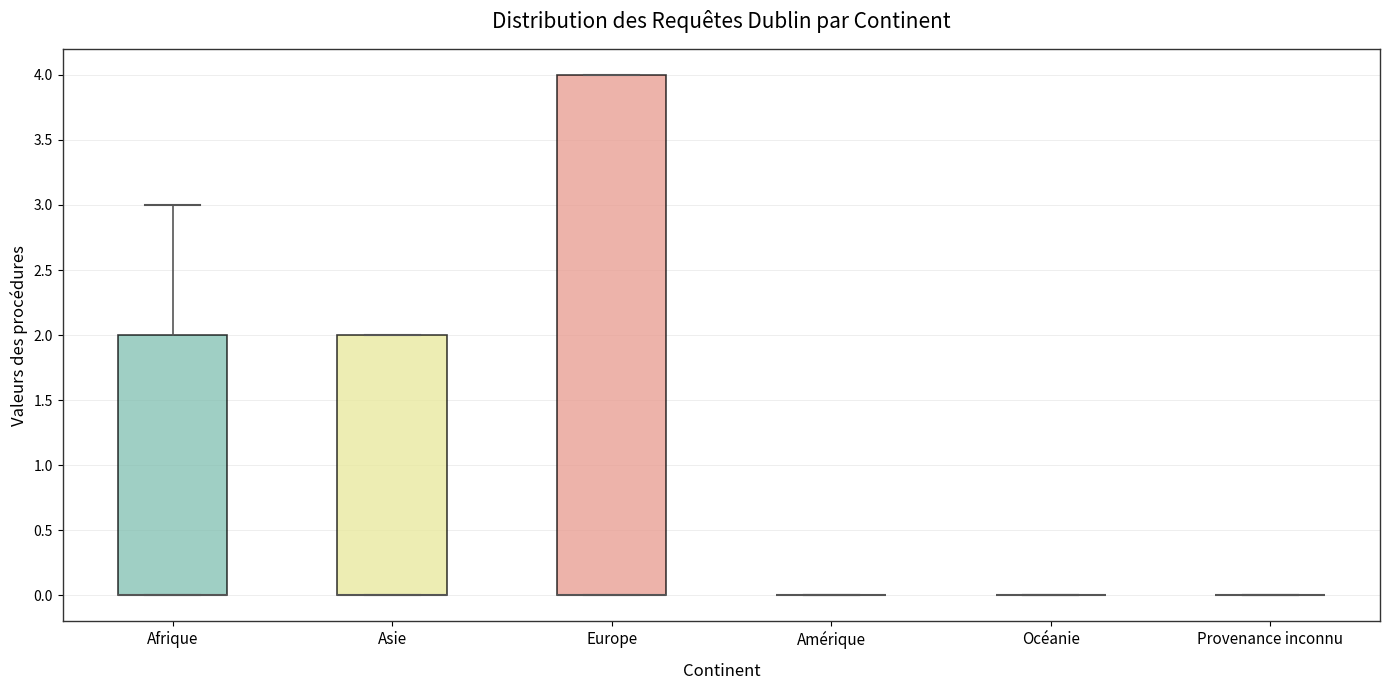

Where is the upper edge of the box for Afrique on the y-axis? The values are not printed on the chart, so give them approximately, as read against the axis.

2